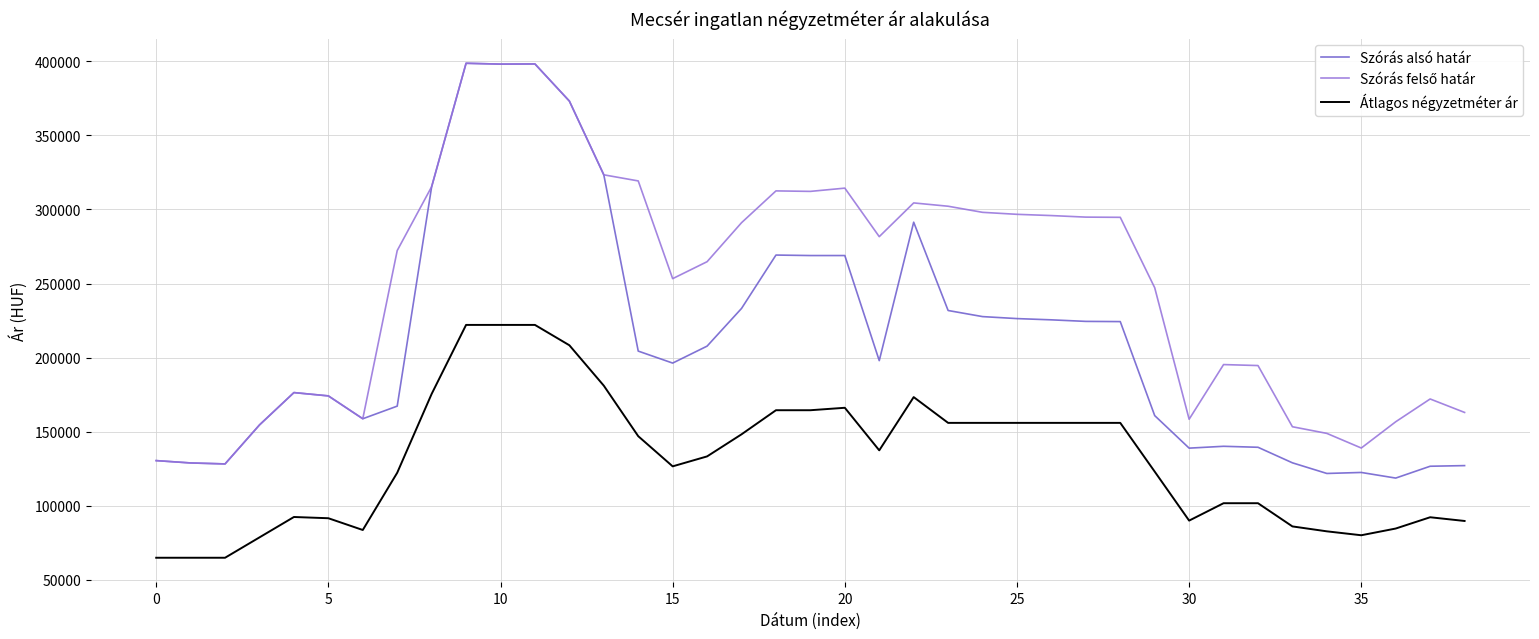

True or false: Szórás alsó határ and Átlagos négyzetméter ár cross at least once.

False